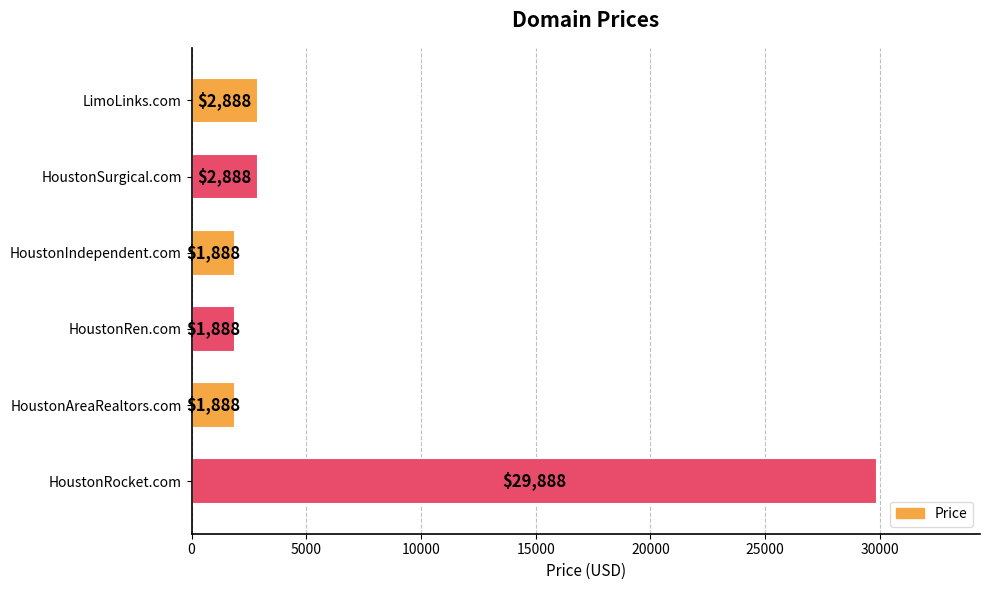

At which category does the chart reach its peak across all series?

HoustonRocket.com